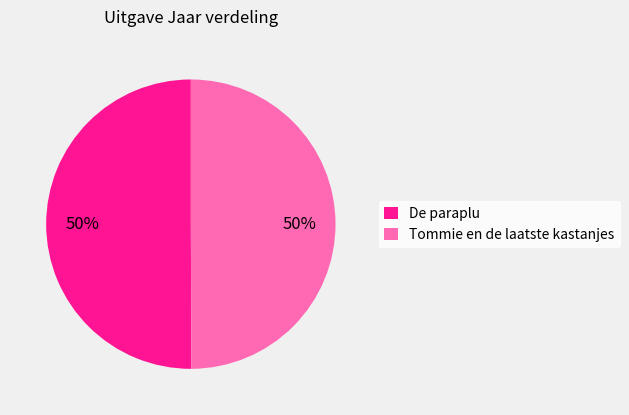

How many segments does this pie chart have?

2